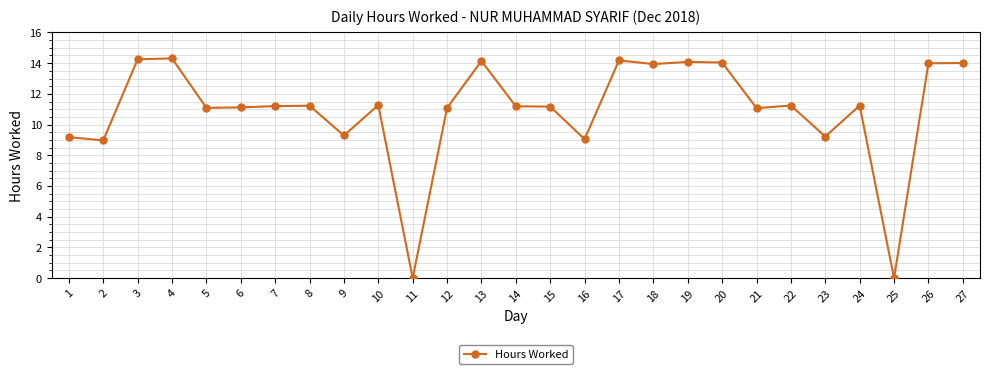

Count the number of categories in the chart.

27